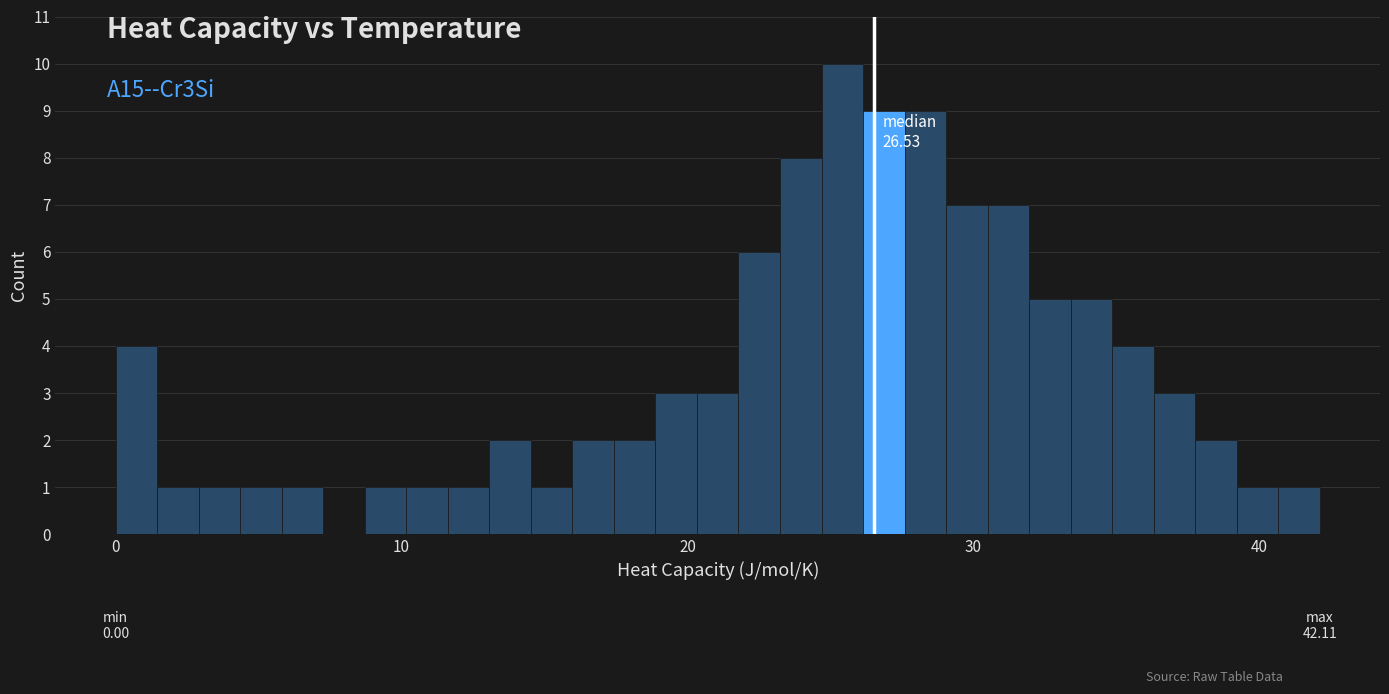

Read against the x-axis, roughly where is the centre of the tallest bar?

25